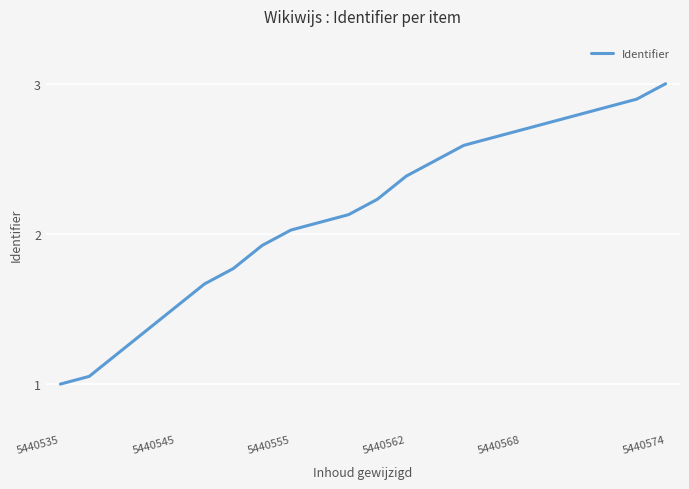

What is the minimum value shown in the chart?

1.0